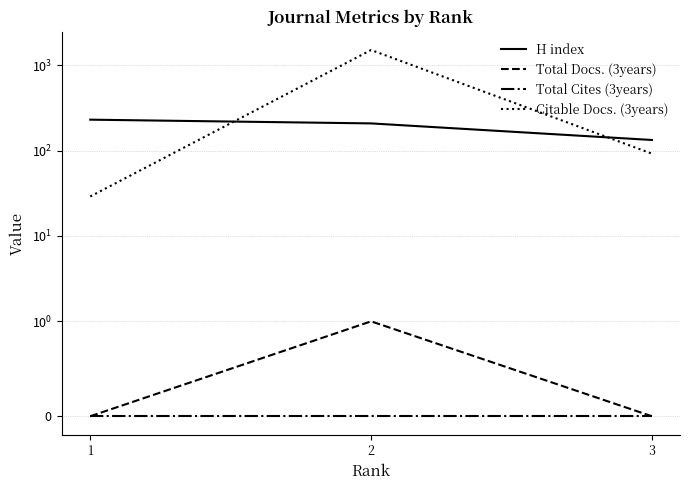

Which series has the largest total across all categories?

Citable Docs. (3years)